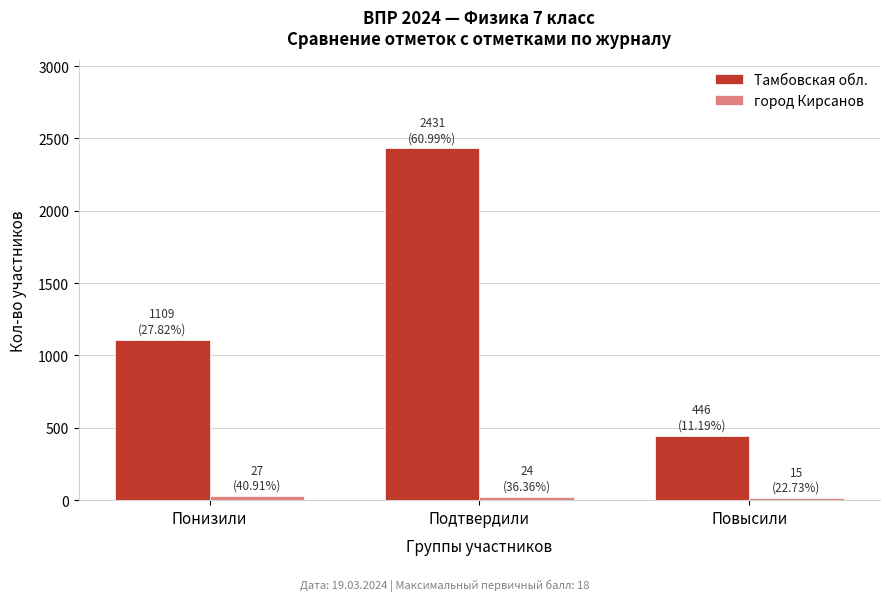

The value of Тамбовская обл. at Повысили is 130. True or false?

False